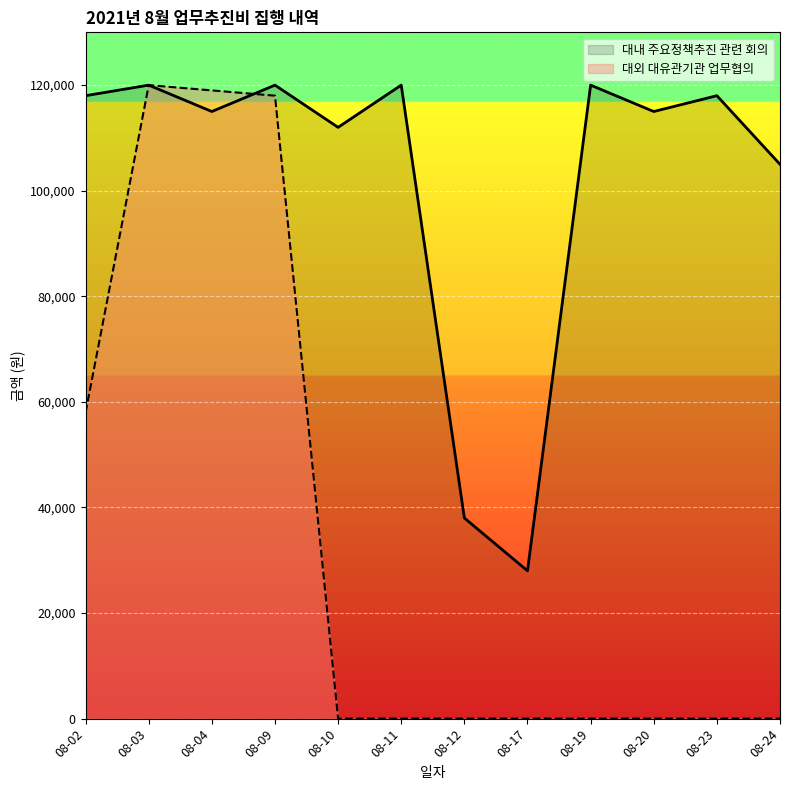

At which category does 대외 대유관기관 업무협의 reach its first local peak?

08-03